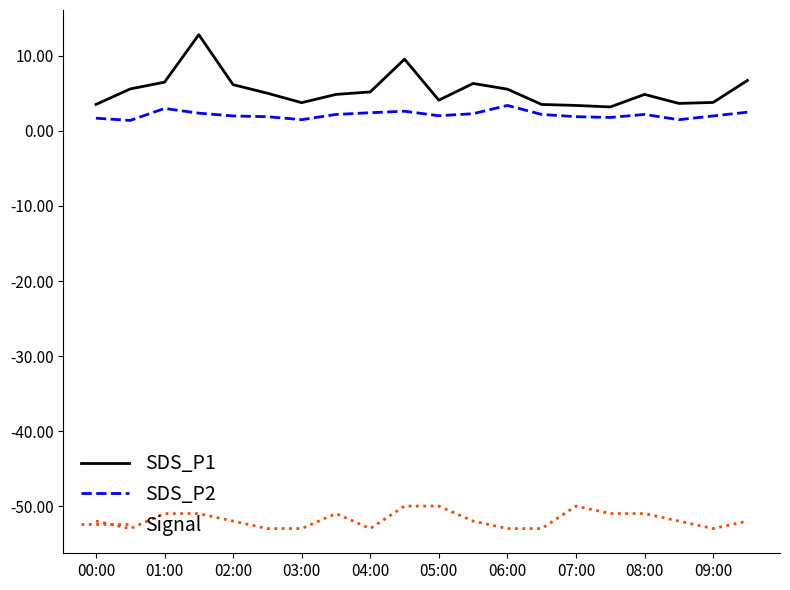

List the series in order of their peak value, lowest first.

Signal, SDS_P2, SDS_P1